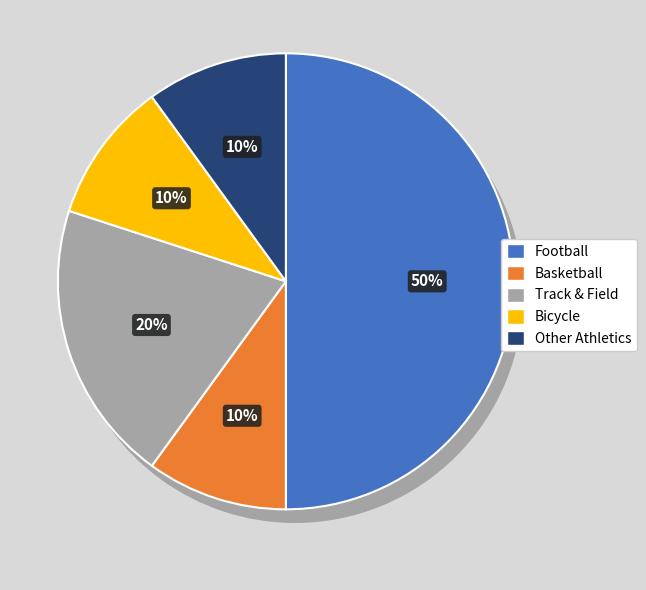

What is the total percentage of Other Athletics and Track & Field?

30.0%